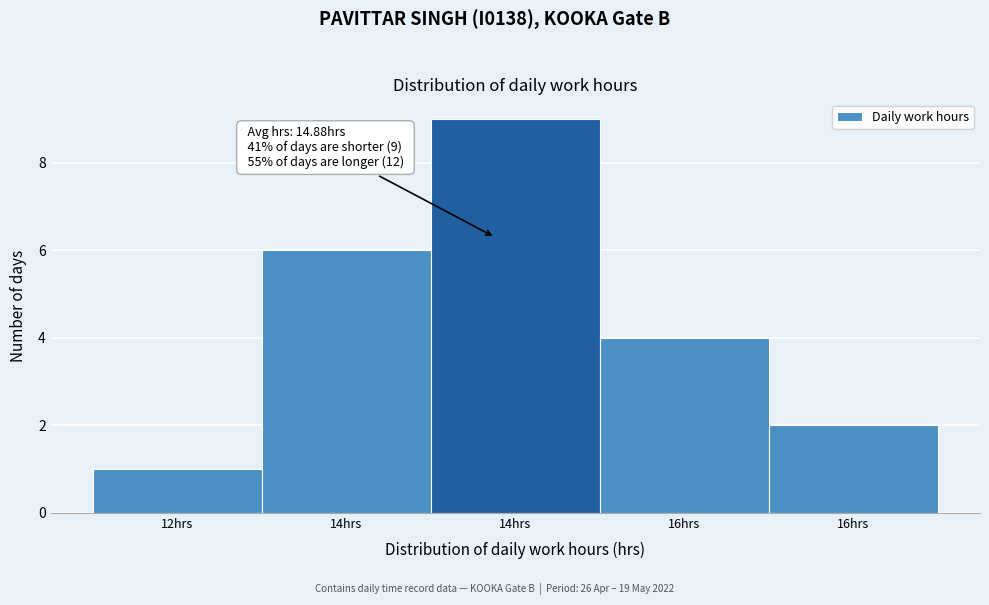

How many series are shown in this chart?

1